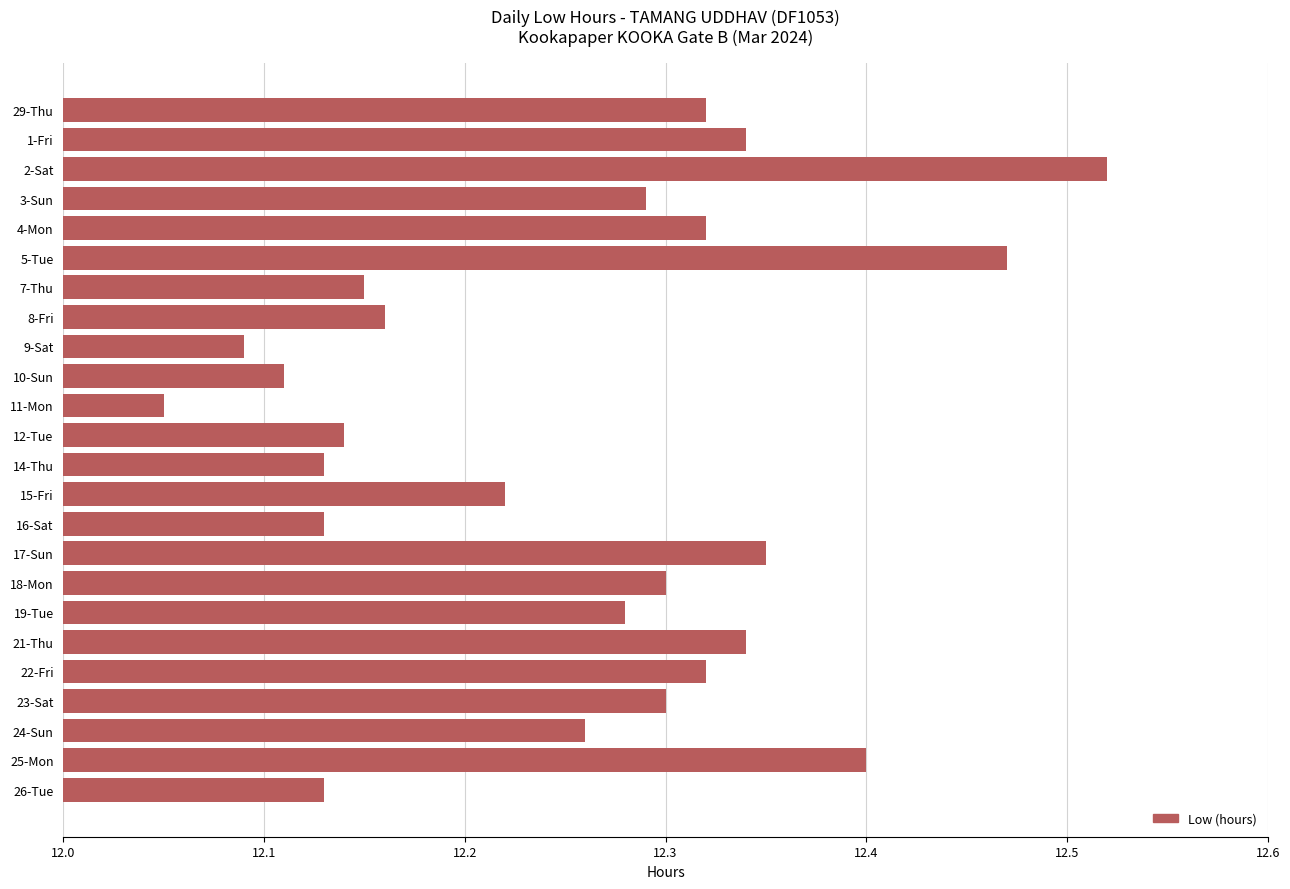

Count the values in the range 12 to 13.

24